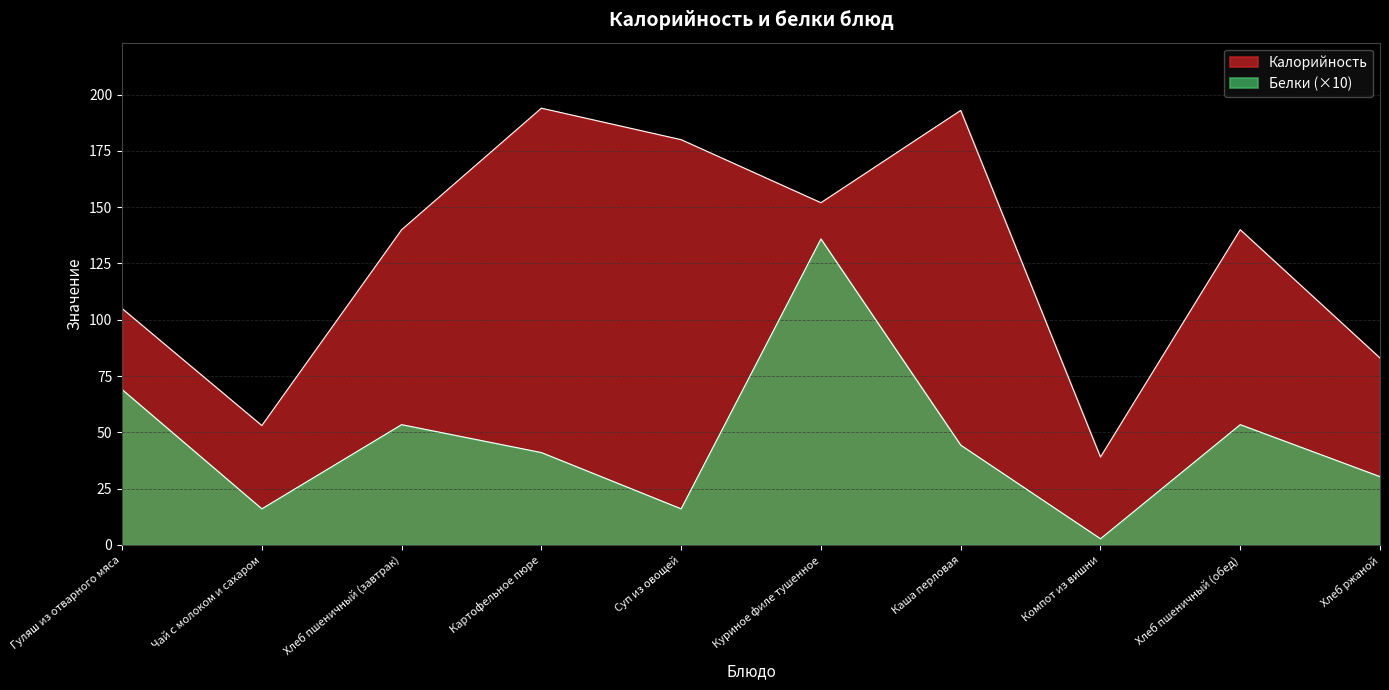

What is the difference between the second highest and minimum values in the Калорийность series?

154.0